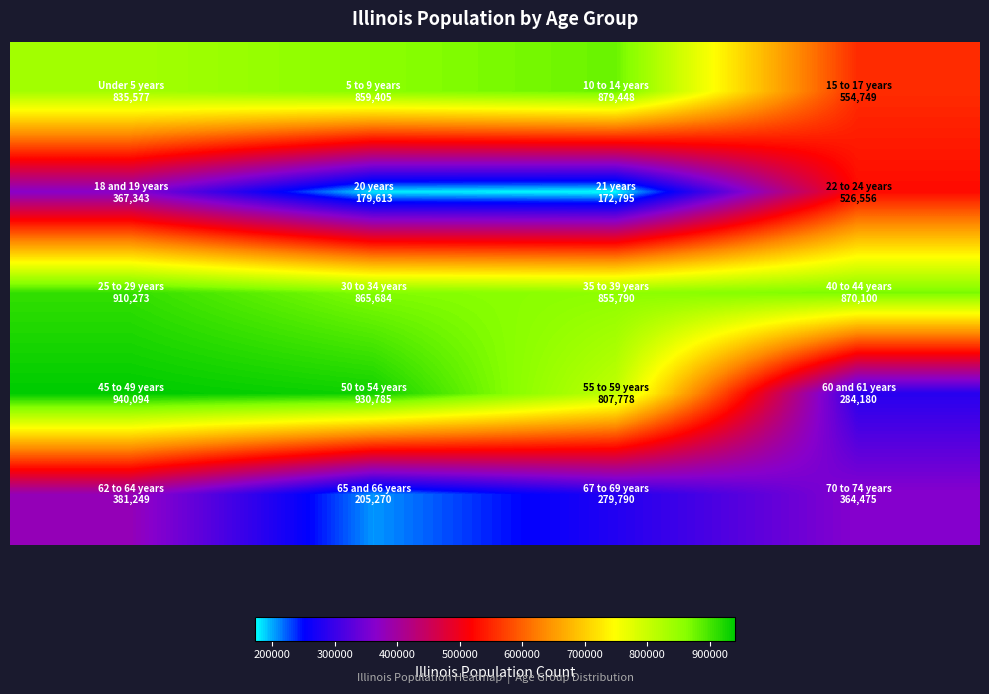

What is the minimum value shown in the chart?

172795